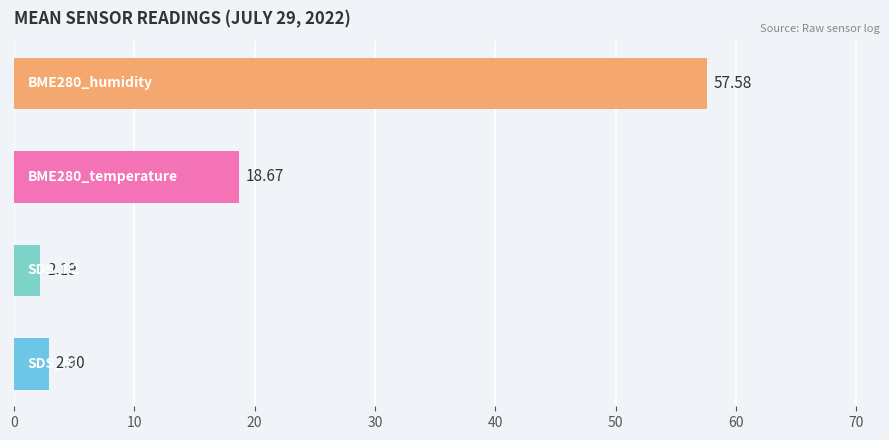

How many data points does each series have?

4